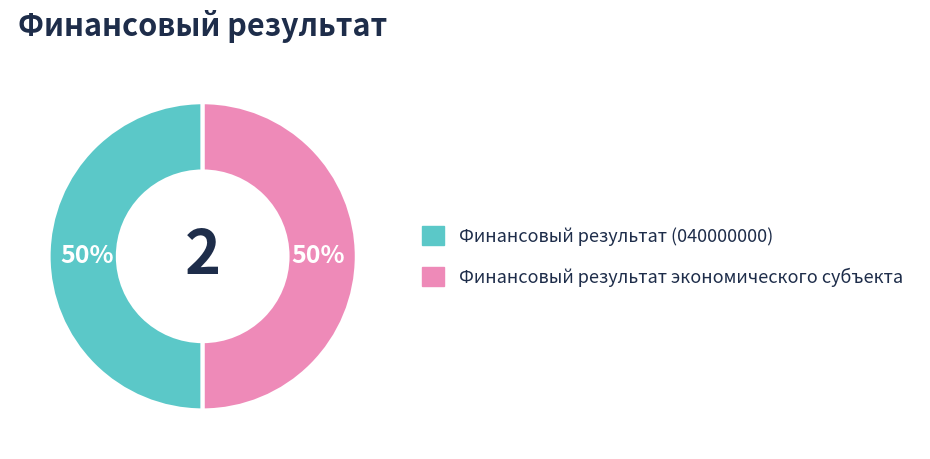

Is it true that Финансовый результат (040000000) is 41% of the pie?

False